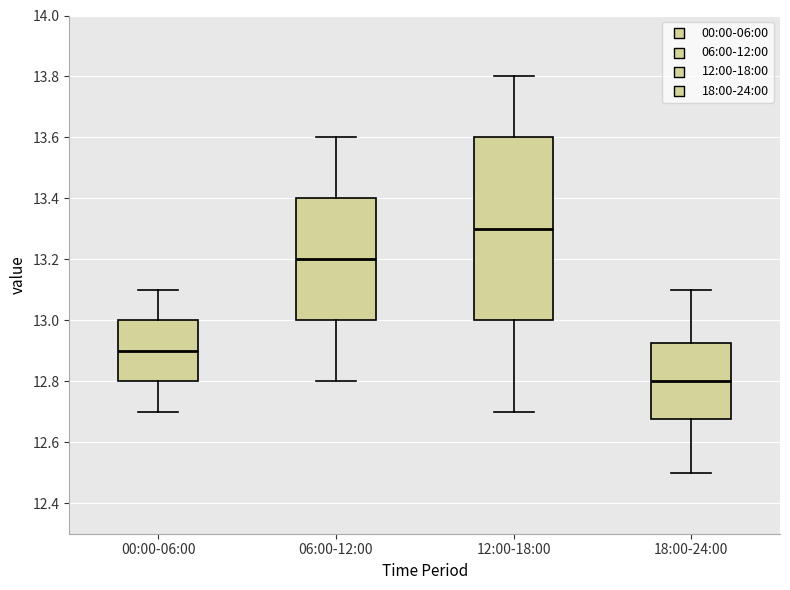

Where does the median line of the box for 12:00-18:00 sit on the y-axis? The values are not printed on the chart, so give them approximately, as read against the axis.

13.30